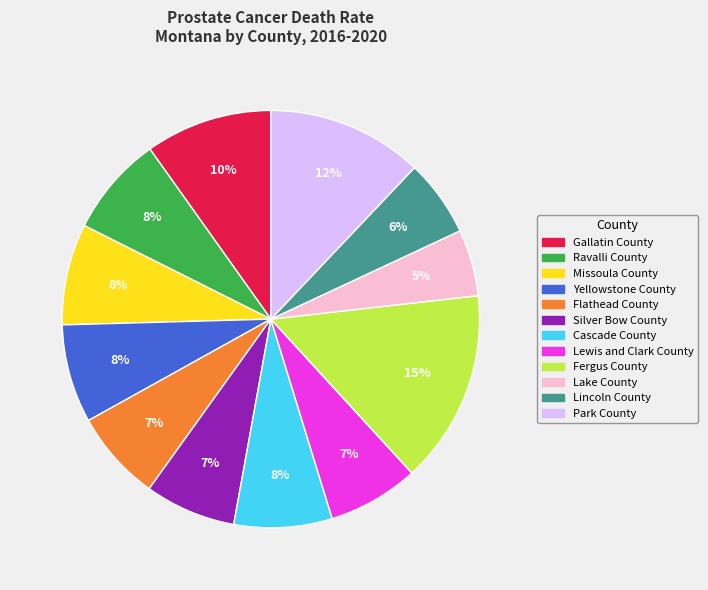

Which slice is the smallest?

Lake County